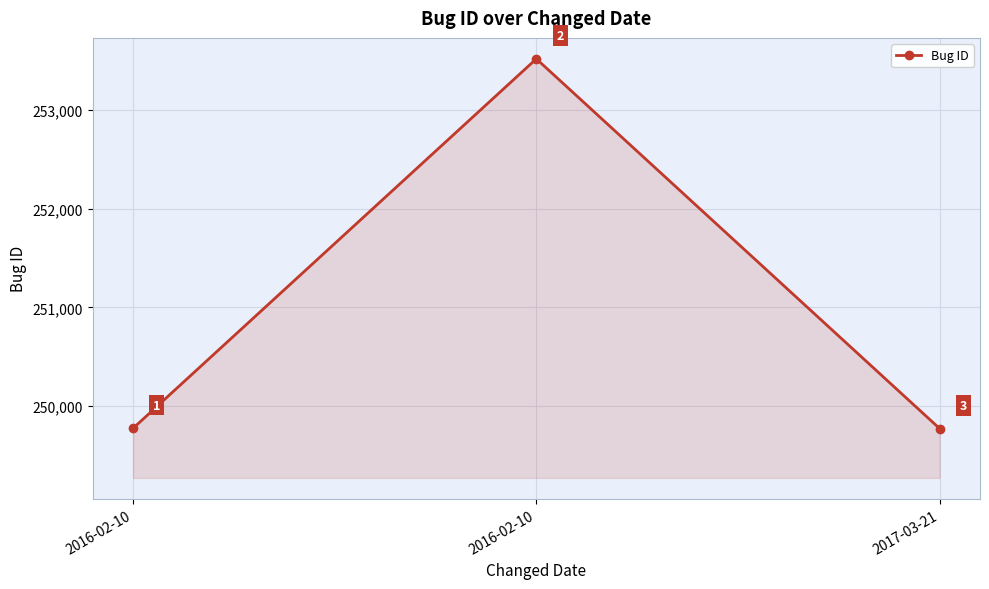

What is the label of the 2nd point from the left?

2016-02-10